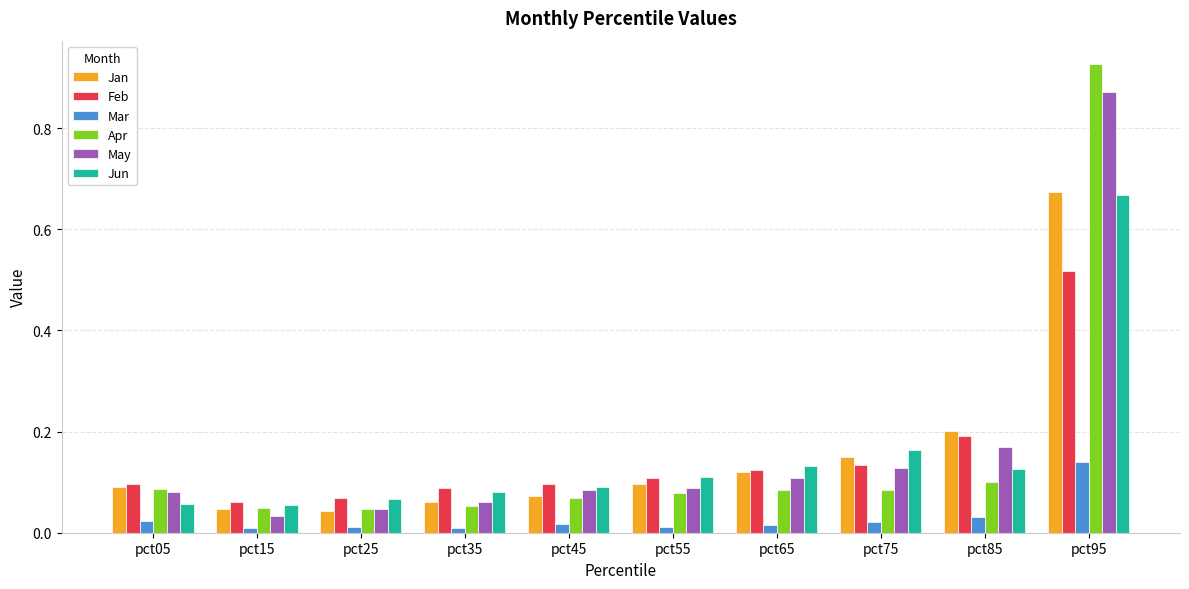

Which series has the largest range (max minus min)?

Apr